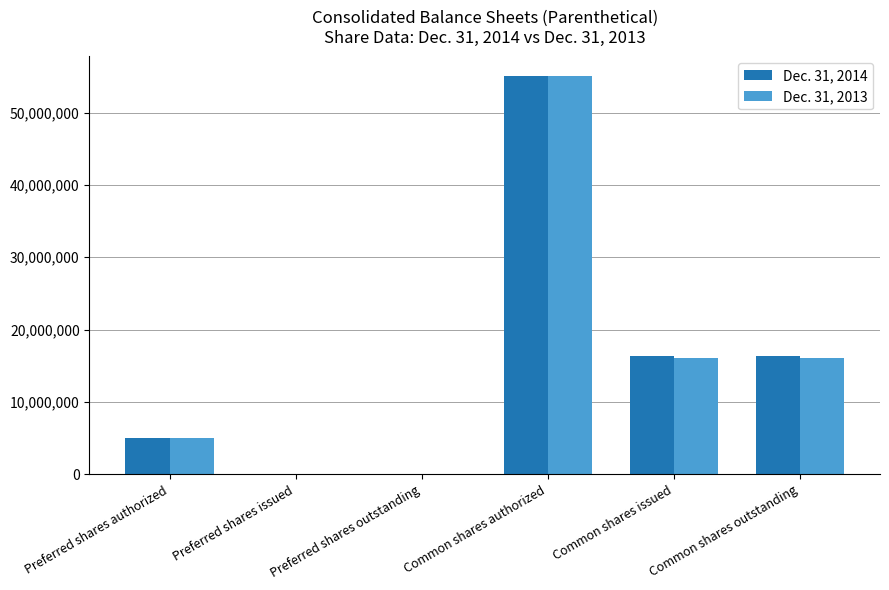

At which category is the sum across all series the highest?

Common shares authorized